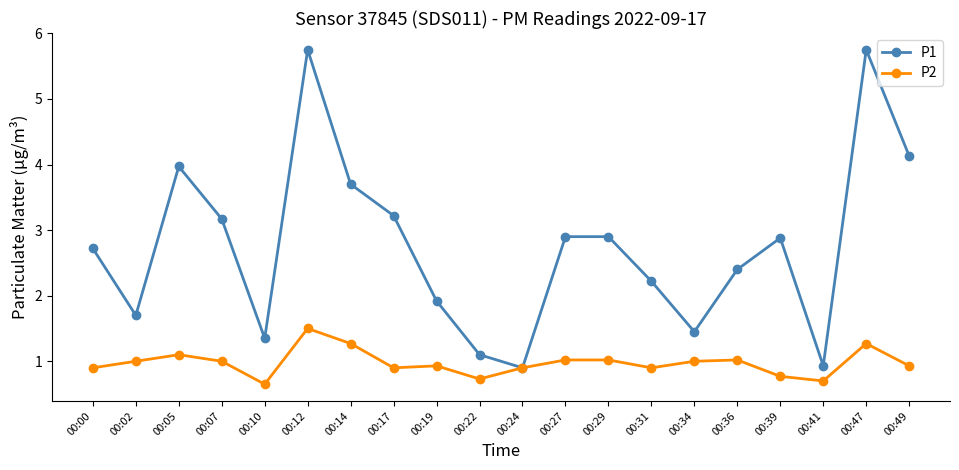

Count the number of data series in this chart.

2